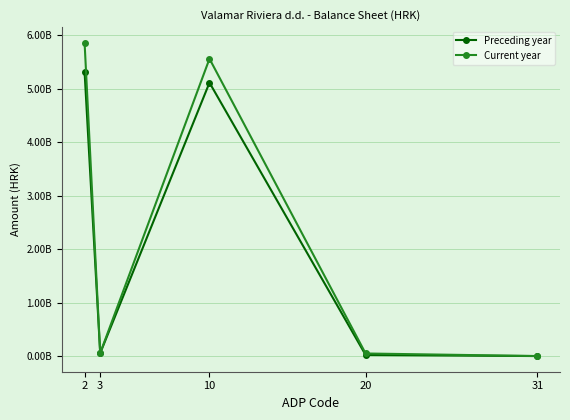

What are all the series names shown in the legend?

Preceding year, Current year